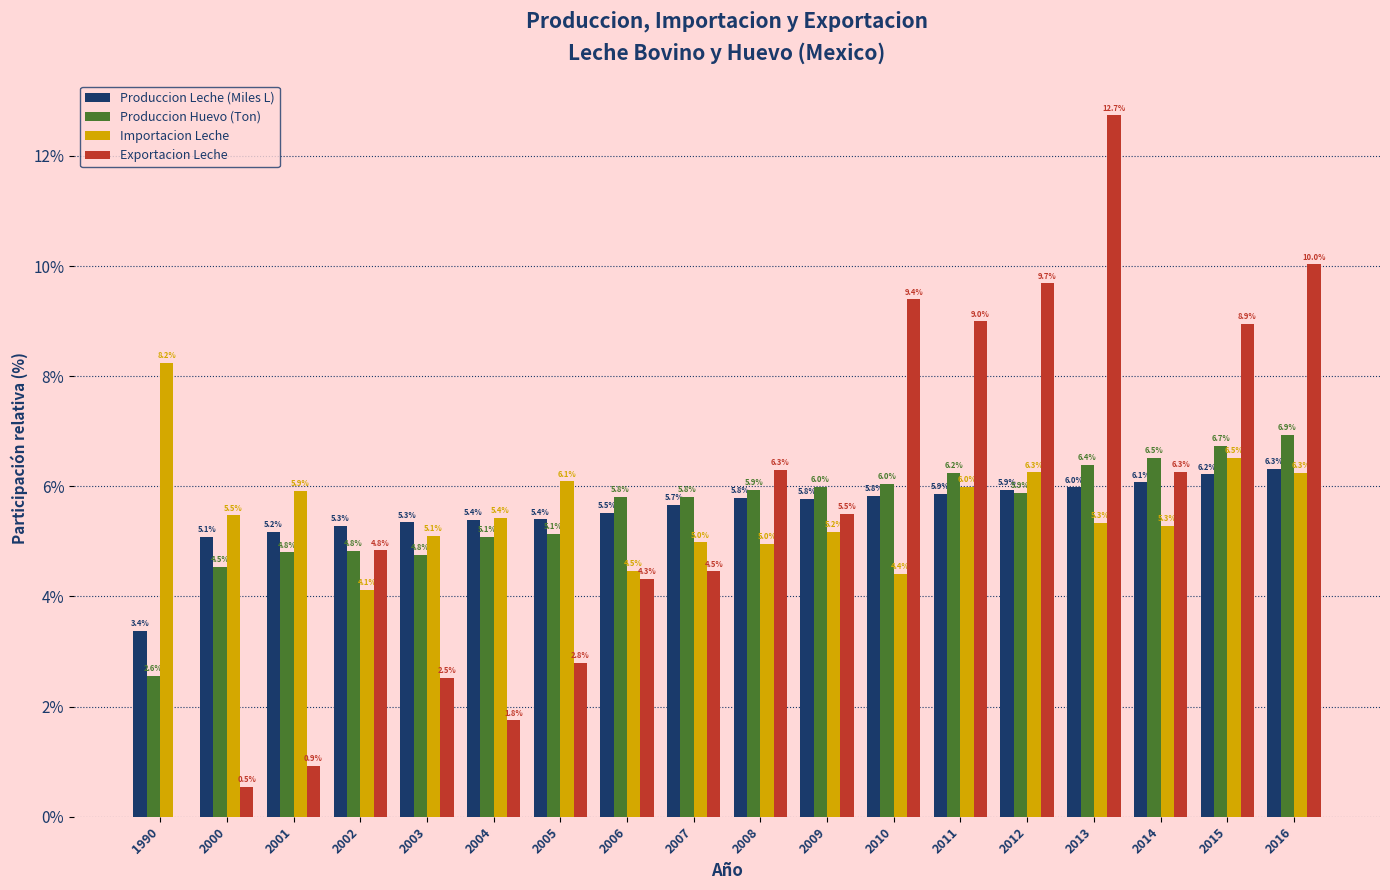

What is the sum of the Exportacion Leche values at 2003 and 2004?

4.3